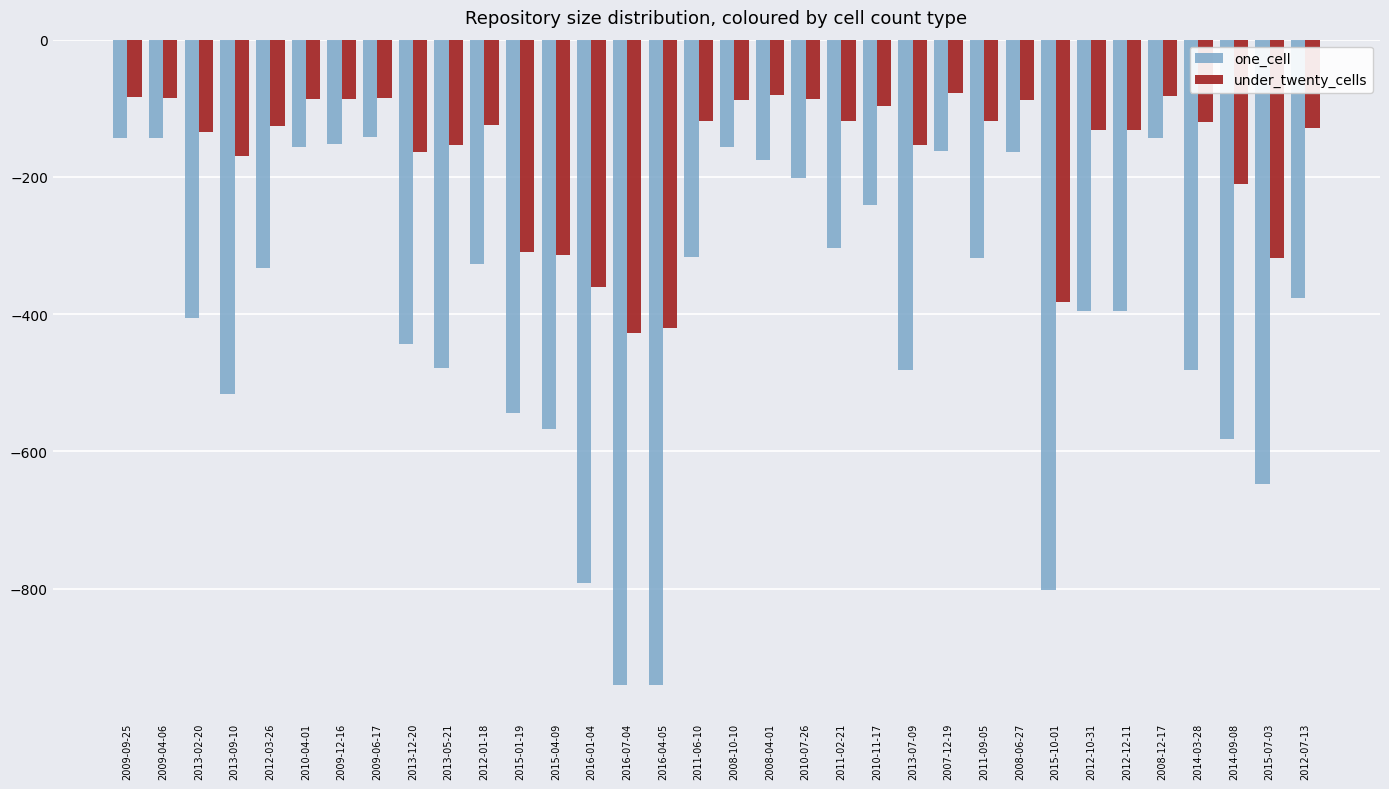

What is the total value across all series at 2013-05-21?

-632